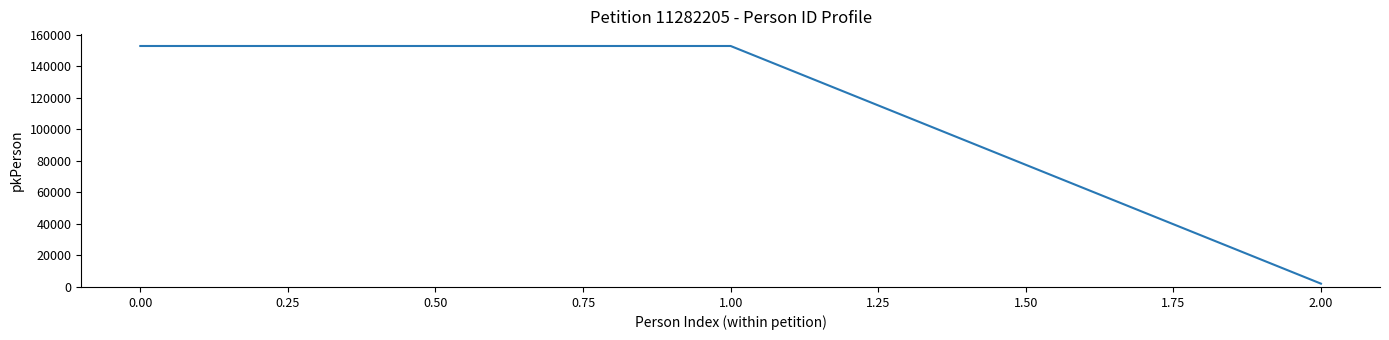

Is it true that the value at 1.00 is 152730?

True